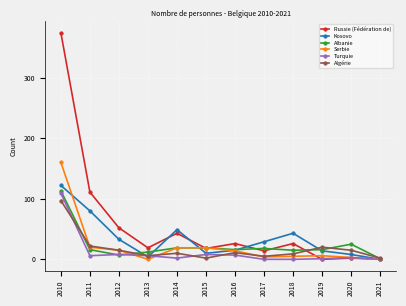

What is the sum of the Turquie values at 2020 and 2011?

9